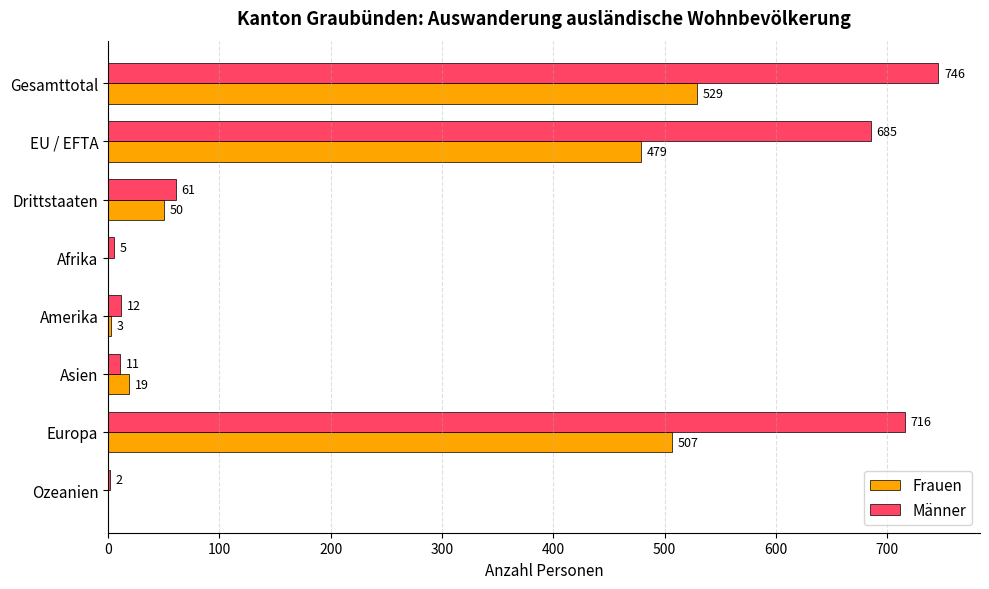

What is the sum of the Männer values at Ozeanien and Gesamttotal?

748